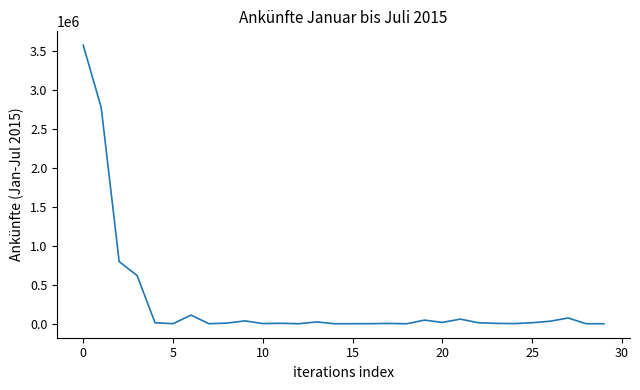

What is the maximum value shown in the chart?

3569934